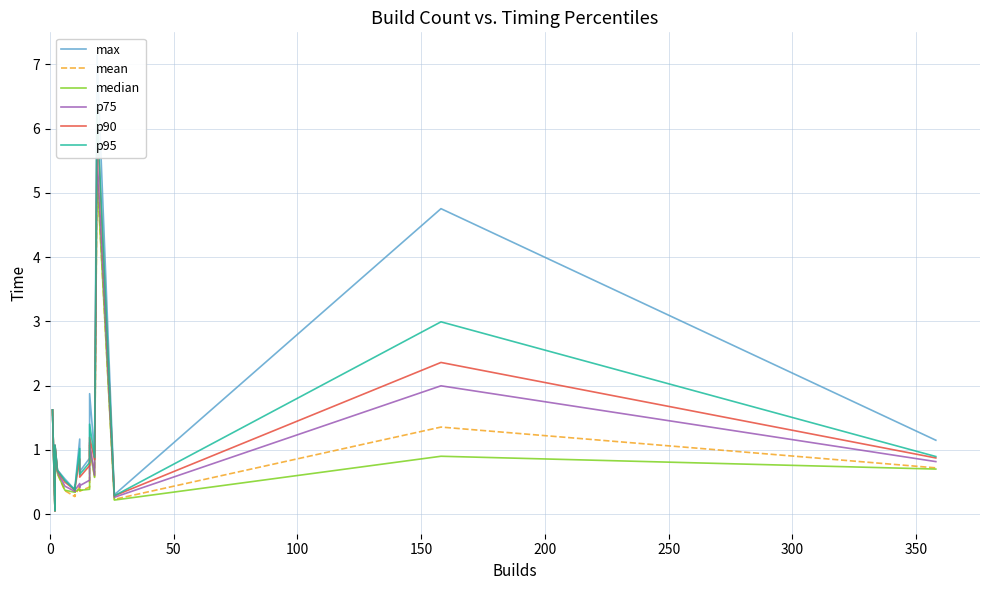

How many data points does each series have?

20